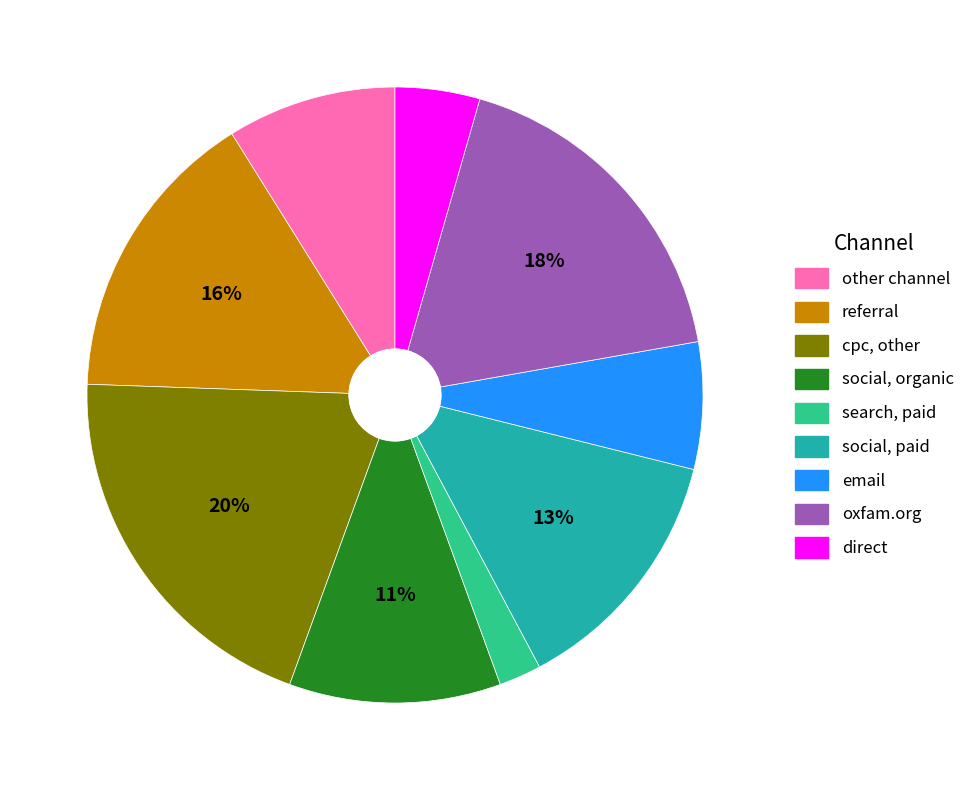

To the nearest percent, what is the average slice percentage?

11%